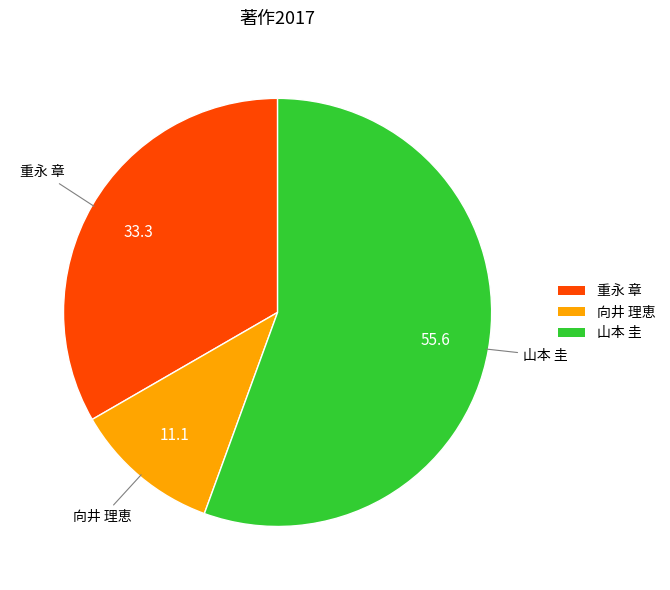

Is the sum of 山本 圭 and 重永 章 greater than half?

Yes